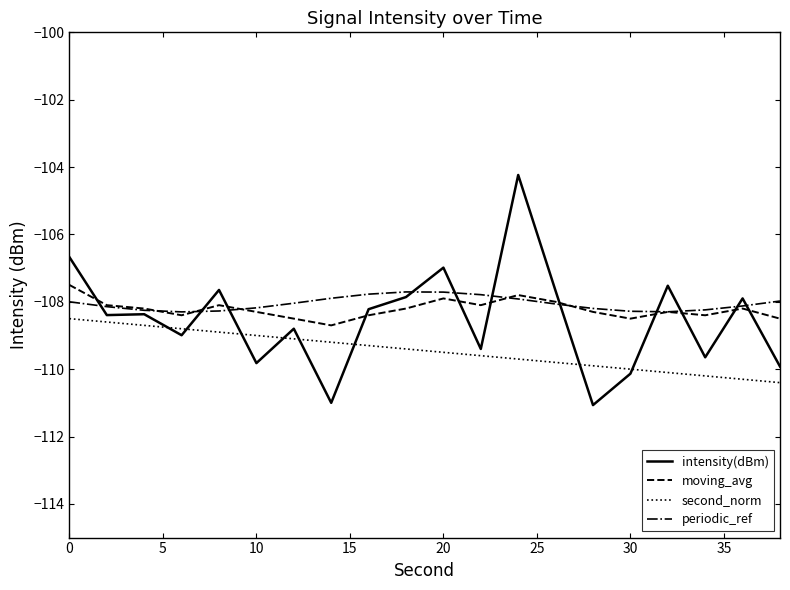

True or false: second_norm and moving_avg cross at least once.

False